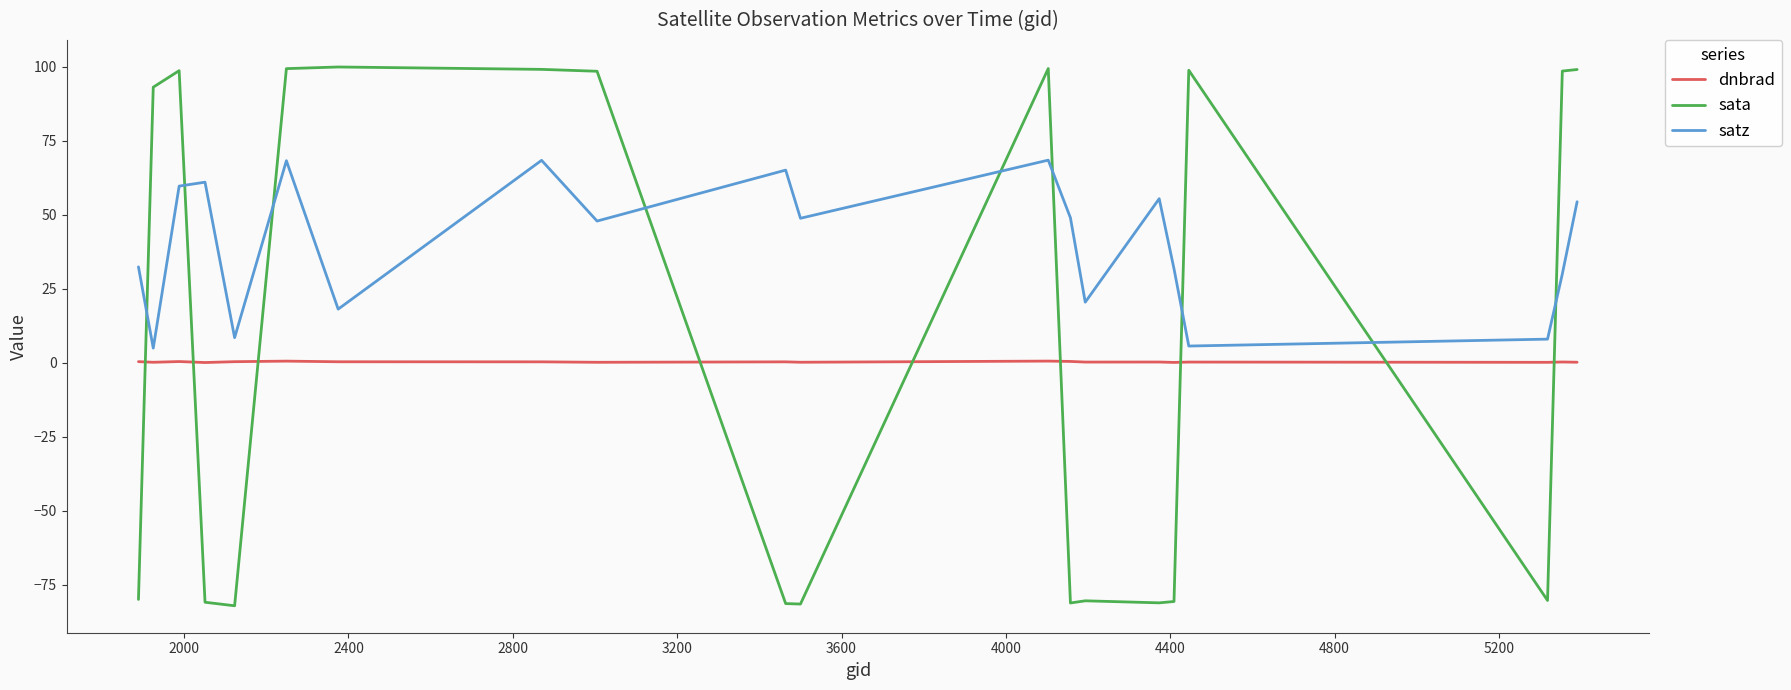

What is the lowest value of the sata series?

-82.1